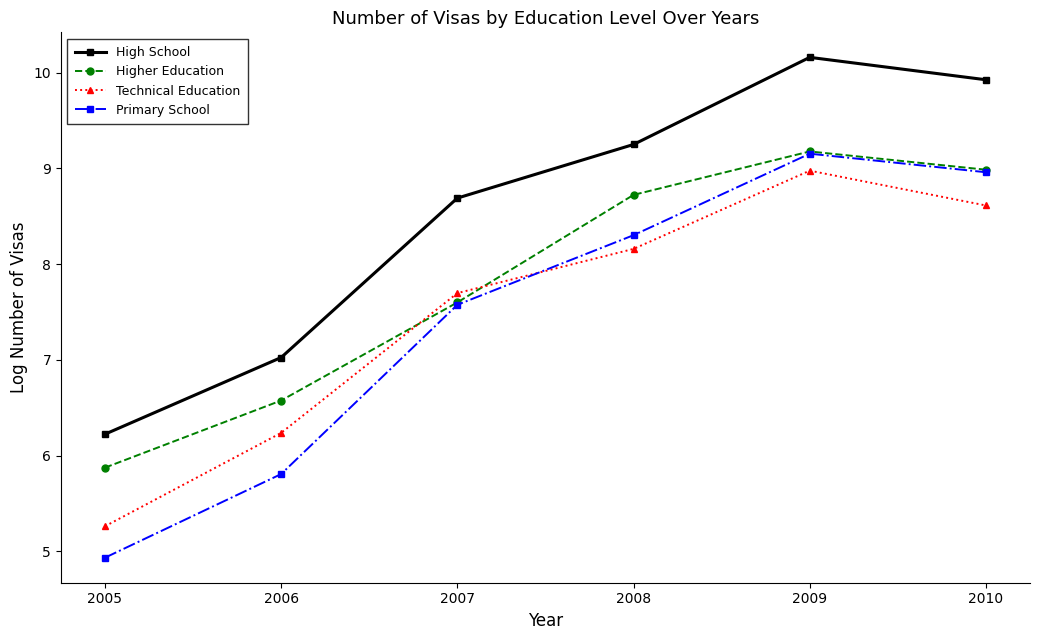

Which series changed the most between 2006 and 2007?

Primary School